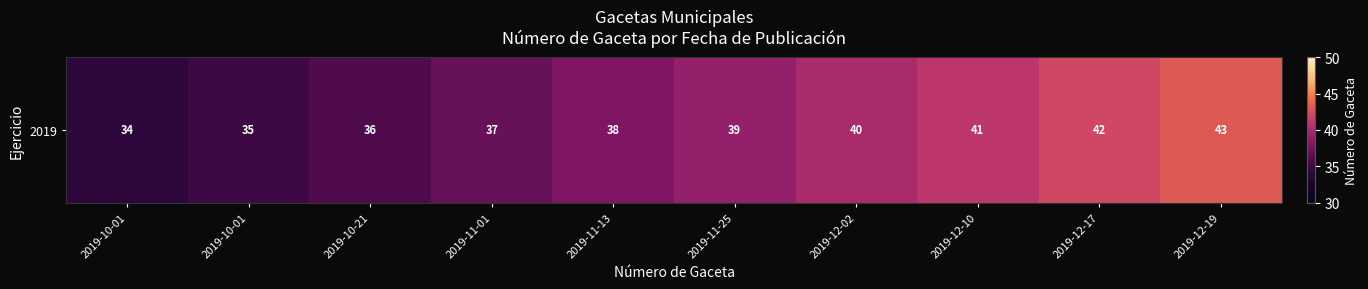

What is the average value?

38